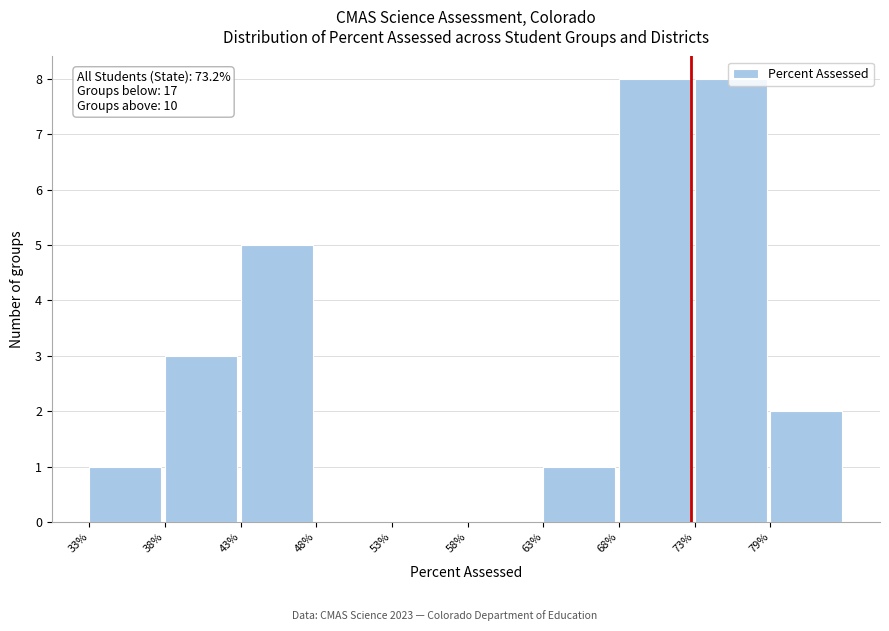

What is the sum of all values?

28